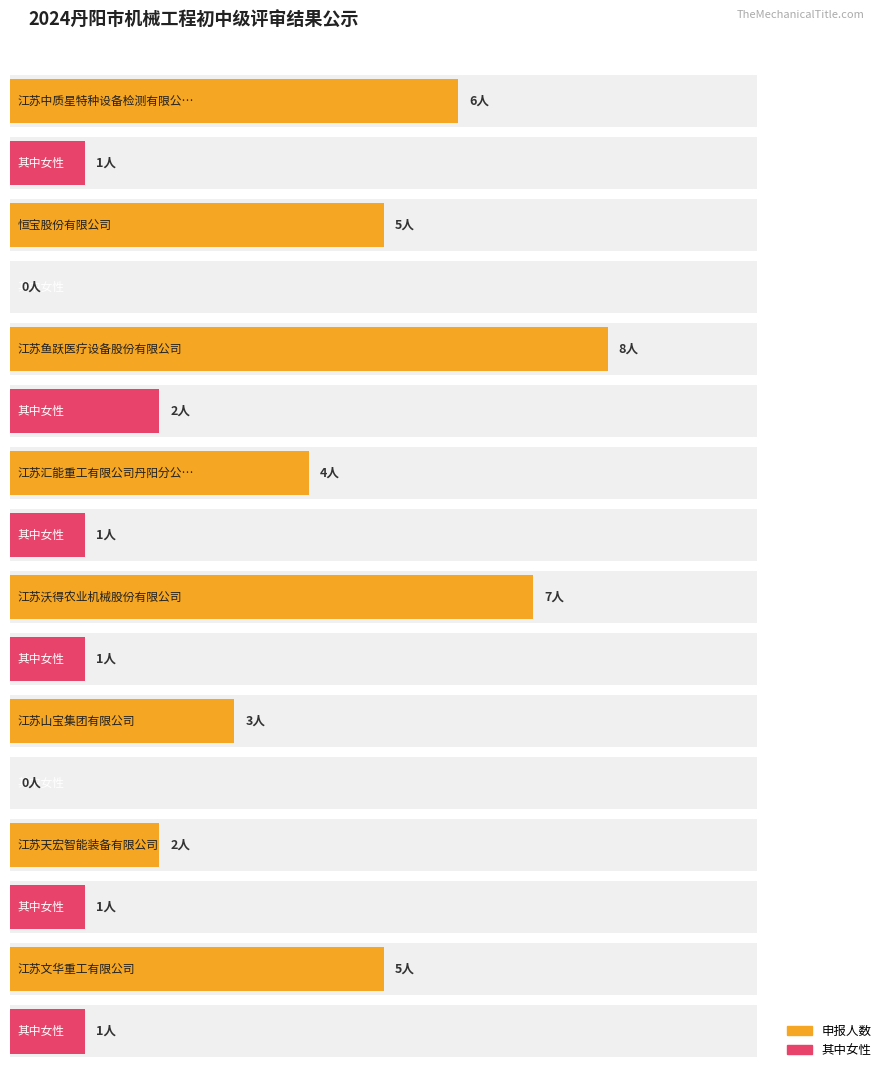

What is the label of the 2nd bar from the right?

江苏天宏智能装备有限公司